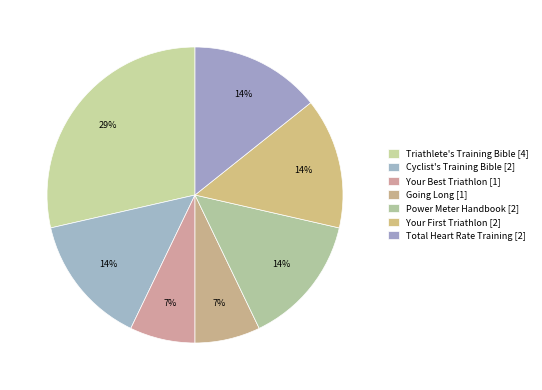

Count the number of slices in the pie.

7